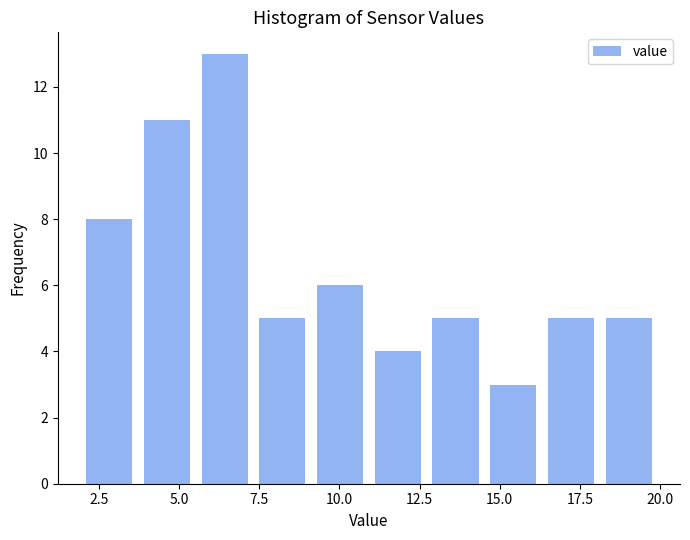

Read against the x-axis, roughly where is the centre of the tallest bar?

6.5